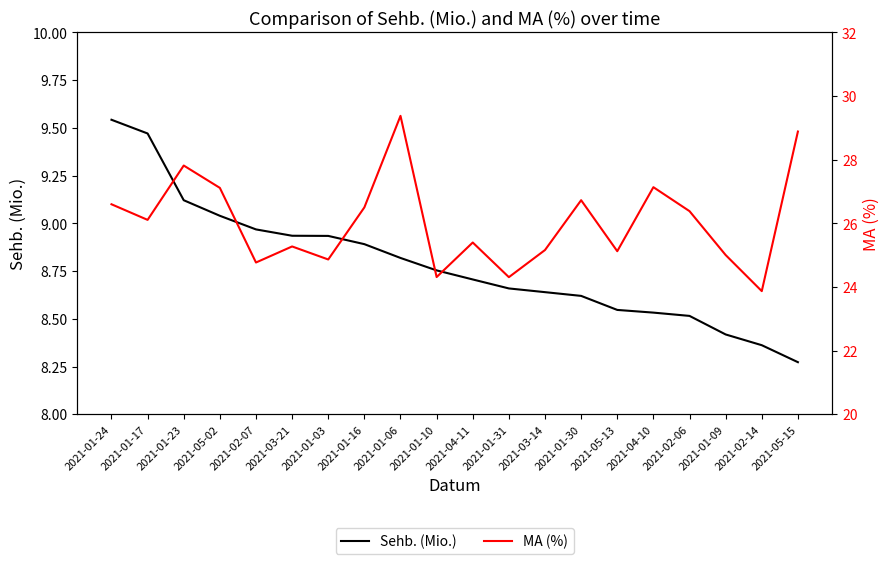

Where is Sehb. (Mio.) nearest to the value 8?

2021-05-15